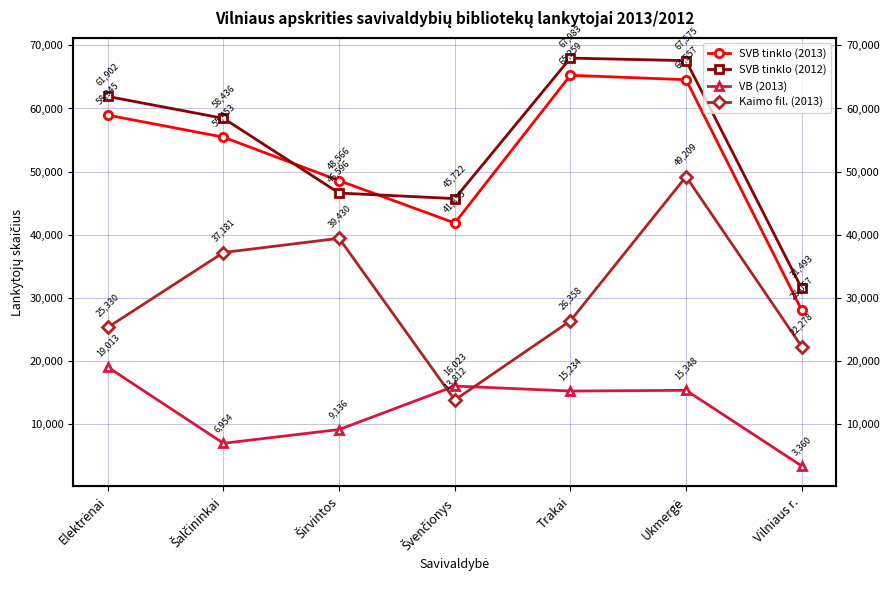

What is the label of the 5th point from the right?

Širvintos